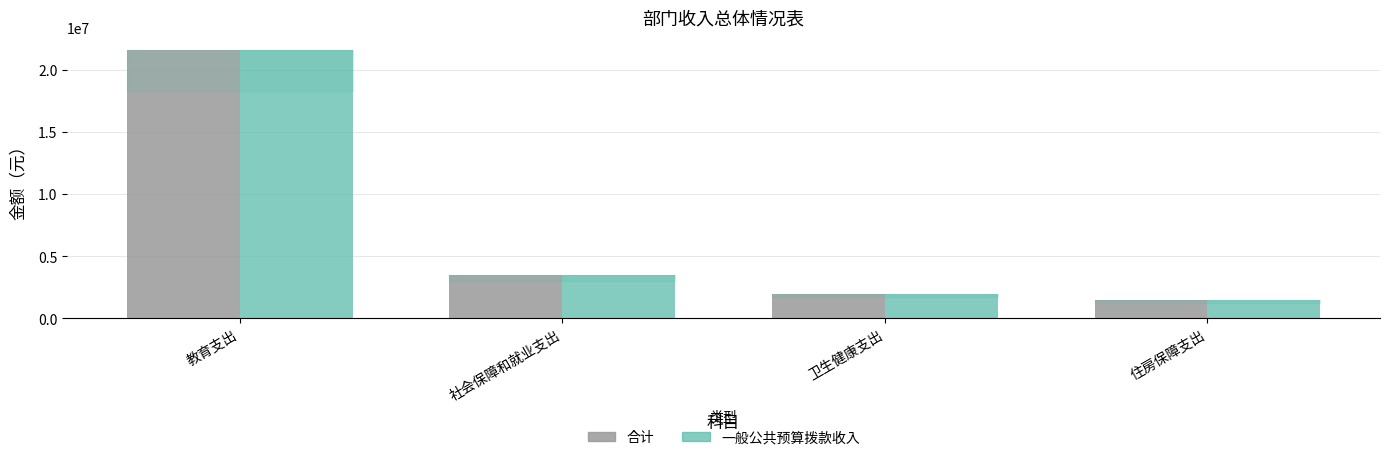

Where is 一般公共预算拨款收入 nearest to the value 11524462?

社会保障和就业支出